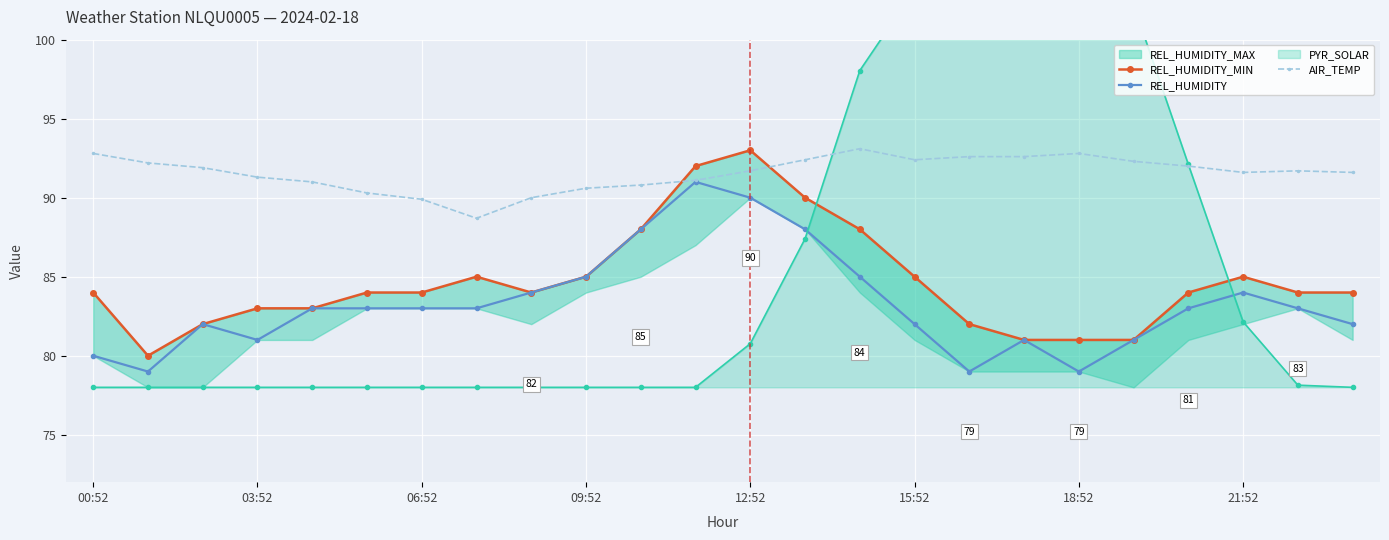

Which series has the largest total across all categories?

AIR_TEMP